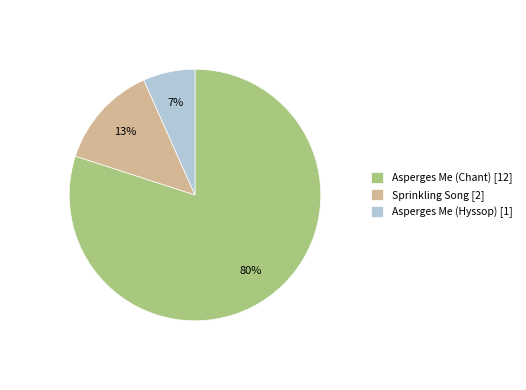

True or false: Asperges Me (Chant) accounts for 80% of the total.

True